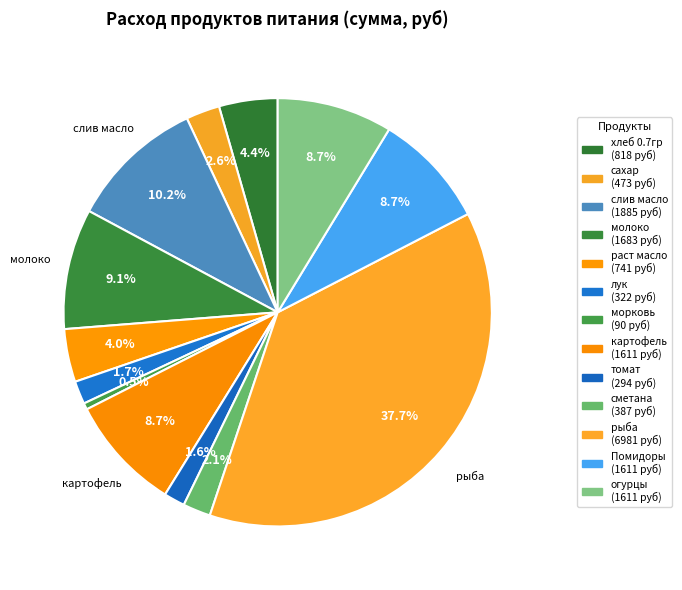

To the nearest percent, what percentage of the pie is хлеб 0.7гр?

4%